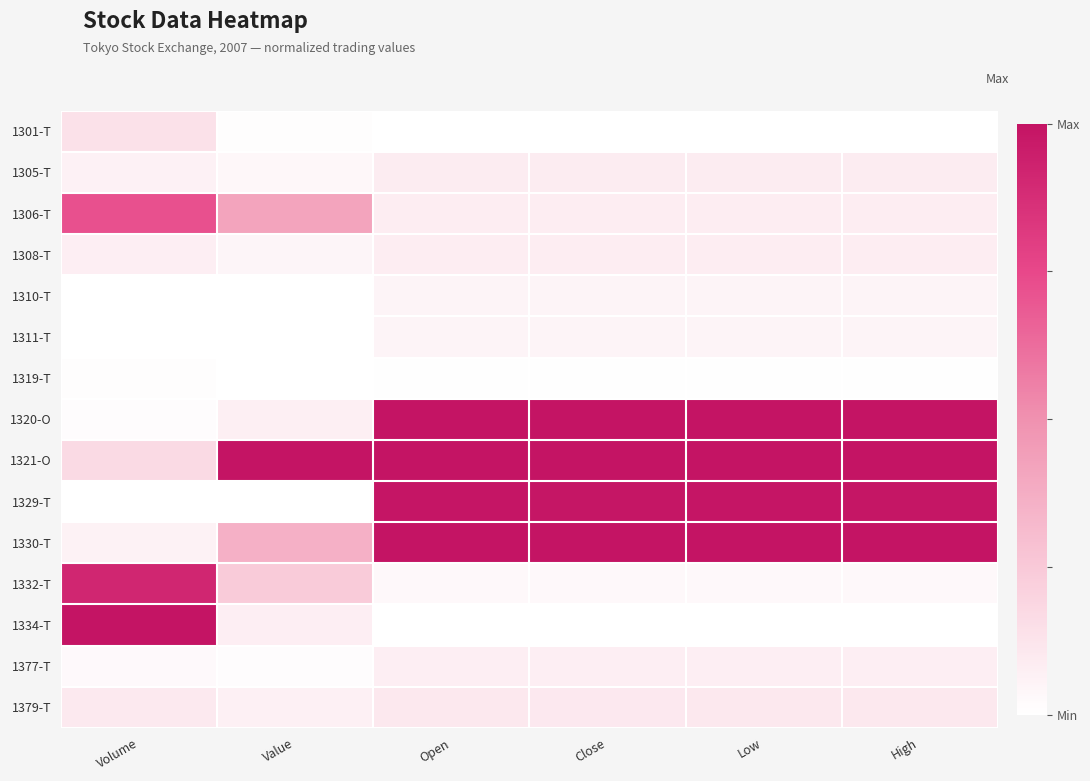

Reading left to right, extract all data points from this chart.

1301-T: Volume=0.1	Value=0.0	Open=0.0	Close=0.0	Low=0.0	High=0.0
1305-T: Volume=0.1	Value=0.0	Open=0.1	Close=0.1	Low=0.1	High=0.1
1306-T: Volume=0.7	Value=0.4	Open=0.1	Close=0.1	Low=0.1	High=0.1
1308-T: Volume=0.1	Value=0.0	Open=0.1	Close=0.1	Low=0.1	High=0.1
1310-T: Volume=0.0	Value=0.0	Open=0.0	Close=0.0	Low=0.0	High=0.0
1311-T: Volume=0.0	Value=0.0	Open=0.0	Close=0.0	Low=0.0	High=0.0
1319-T: Volume=0.0	Value=0.0	Open=0.0	Close=0.0	Low=0.0	High=0.0
1320-O: Volume=0.0	Value=0.1	Open=1.0	Close=1.0	Low=1.0	High=1.0
1321-O: Volume=0.2	Value=1.0	Open=1.0	Close=1.0	Low=1.0	High=1.0
1329-T: Volume=0.0	Value=0.0	Open=1.0	Close=1.0	Low=1.0	High=1.0
1330-T: Volume=0.1	Value=0.4	Open=1.0	Close=1.0	Low=1.0	High=1.0
1332-T: Volume=0.9	Value=0.2	Open=0.0	Close=0.0	Low=0.0	High=0.0
1334-T: Volume=1.0	Value=0.1	Open=0.0	Close=0.0	Low=0.0	High=0.0
1377-T: Volume=0.0	Value=0.0	Open=0.1	Close=0.1	Low=0.1	High=0.1
1379-T: Volume=0.1	Value=0.1	Open=0.1	Close=0.1	Low=0.1	High=0.1